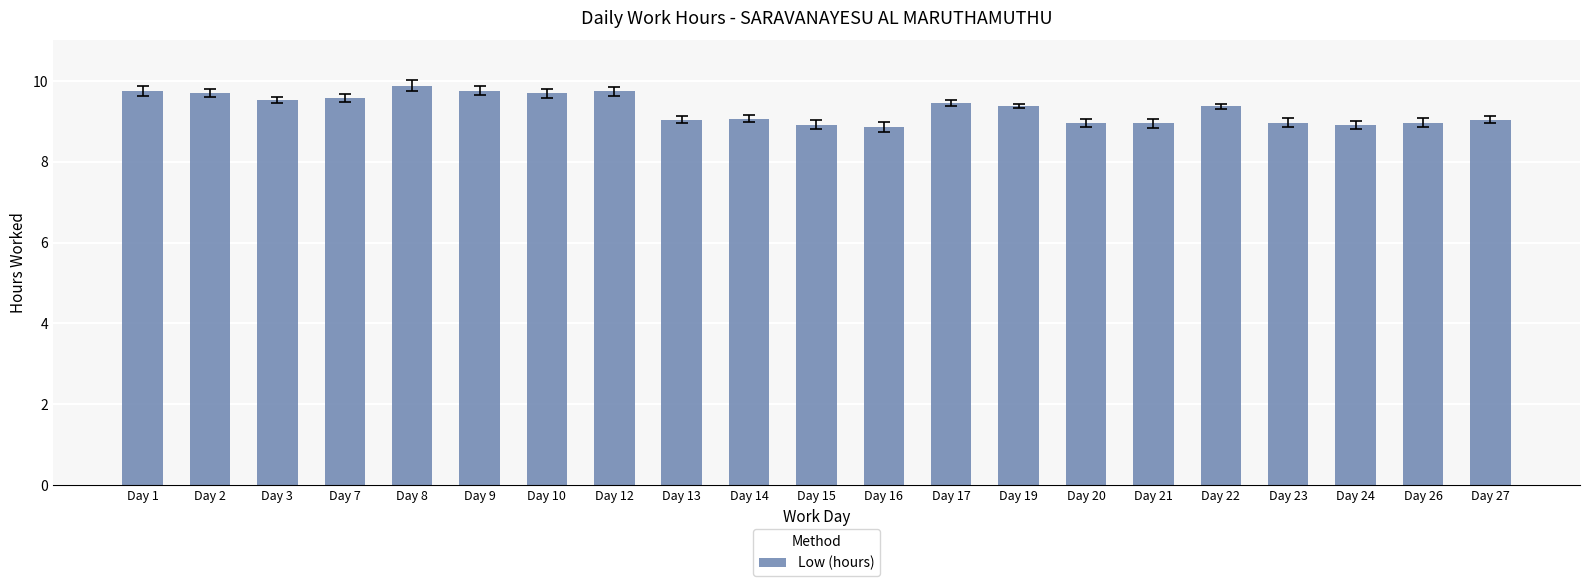

What is the ratio of the value at Day 14 to the value at Day 7?

0.9